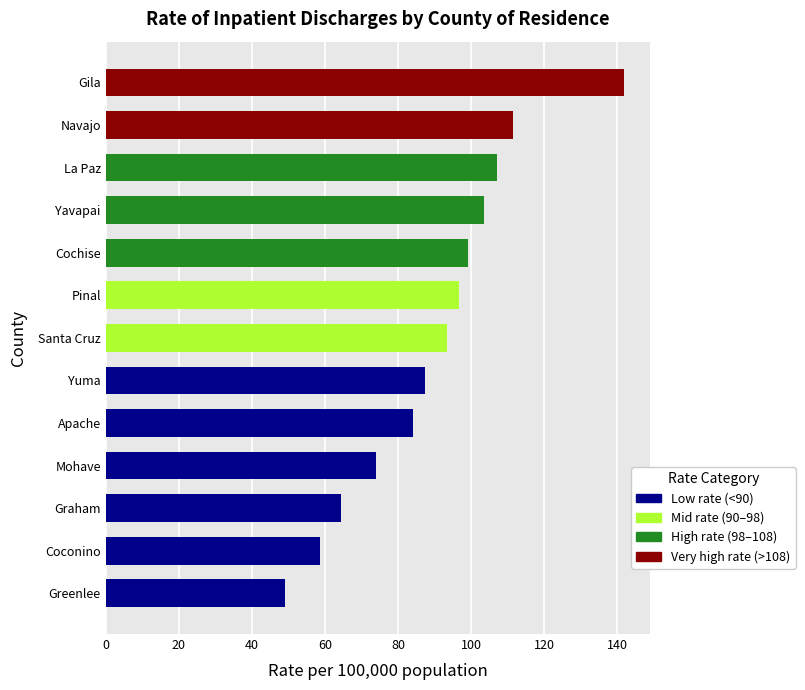

How many data points are above 93?

7